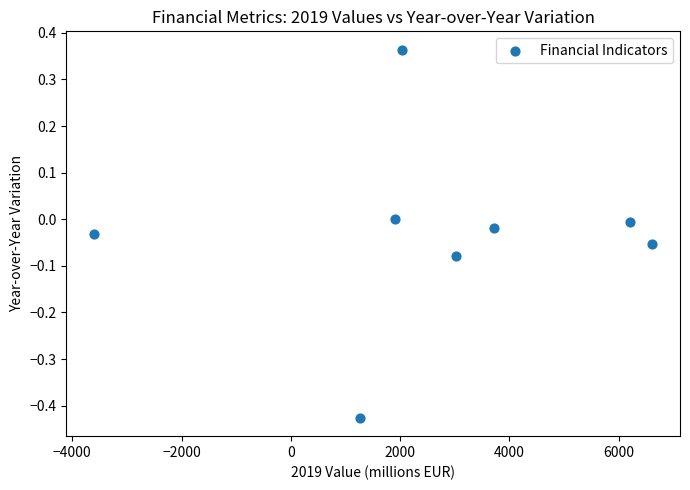

What is the average X value?

2644.0